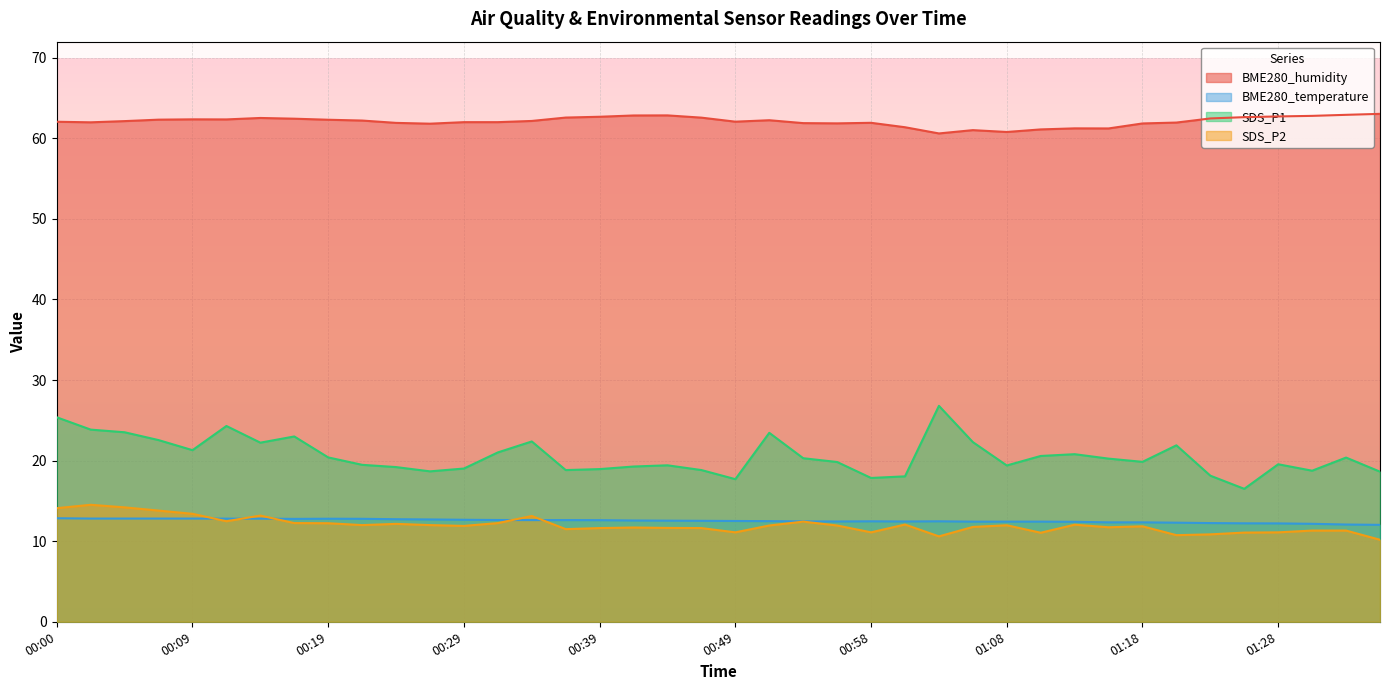

Which series changed the most between 00:07 and 01:28?

SDS_P1